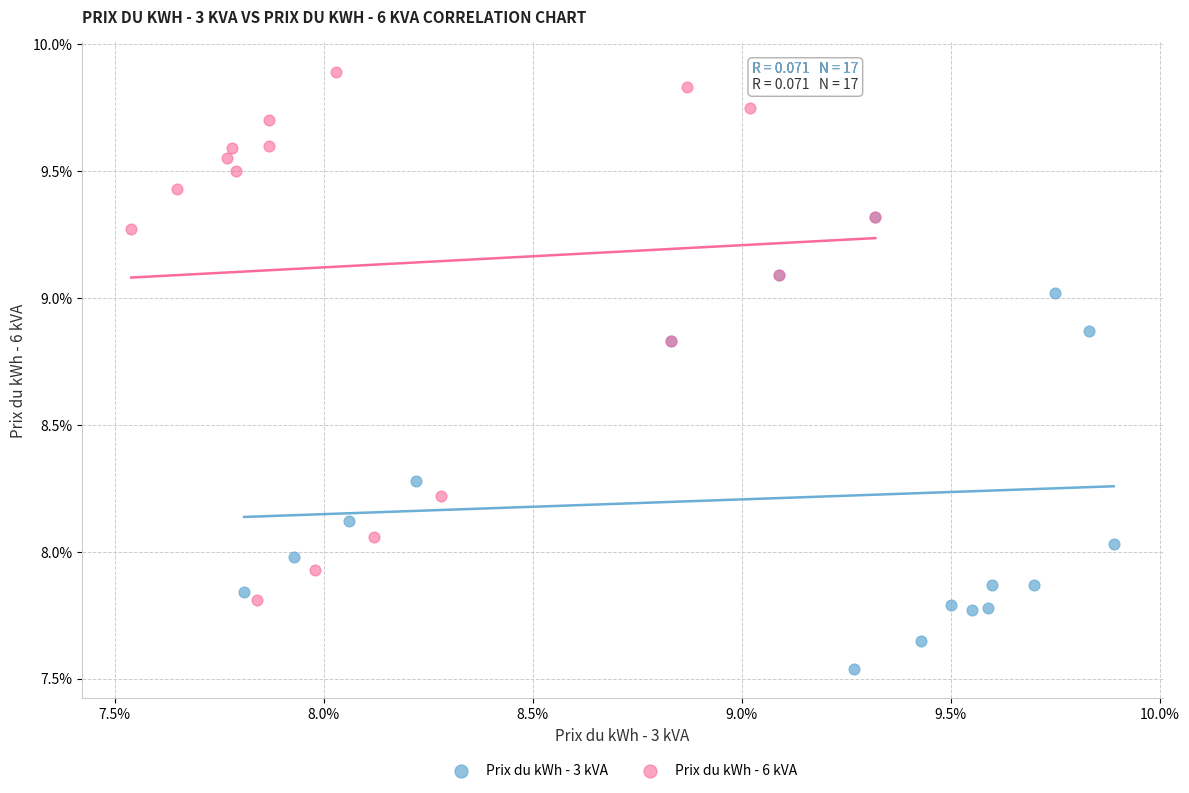

What are all the series names shown in the legend?

Prix du kWh - 3 kVA, Prix du kWh - 6 kVA